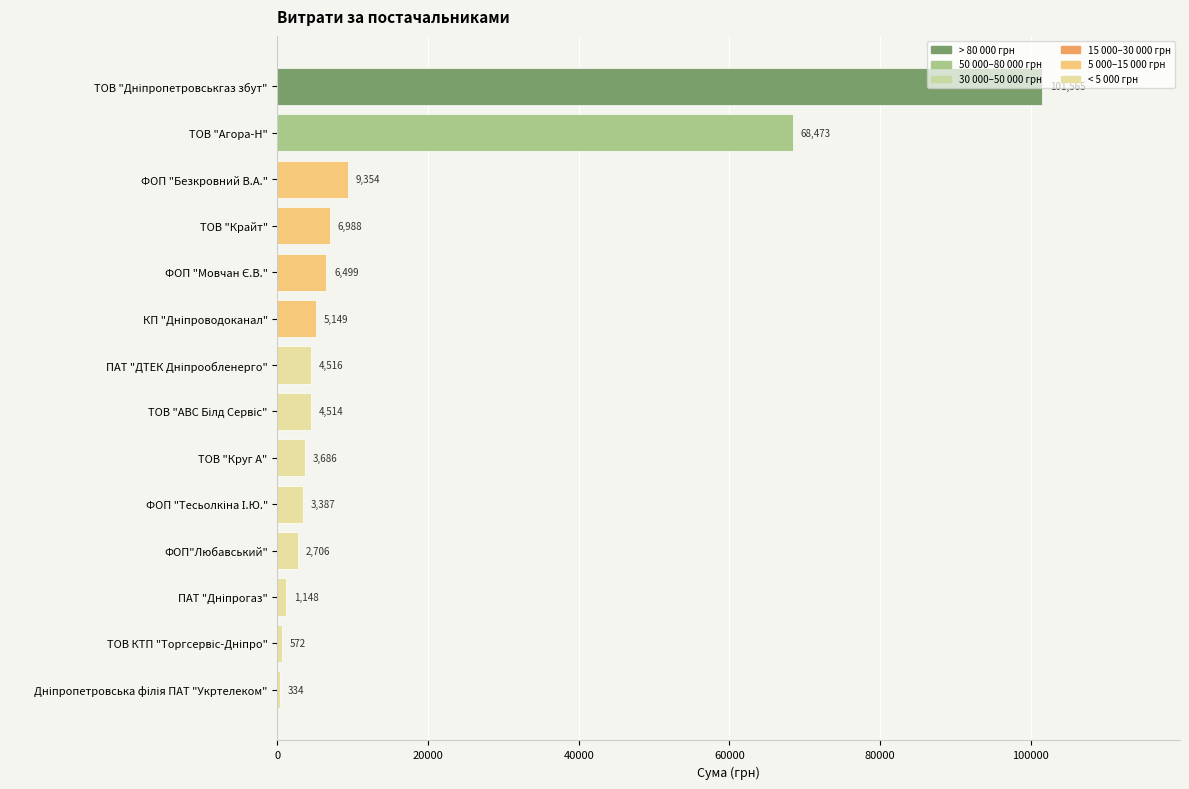

Read the value at ТОВ "Круг А".

3685.5